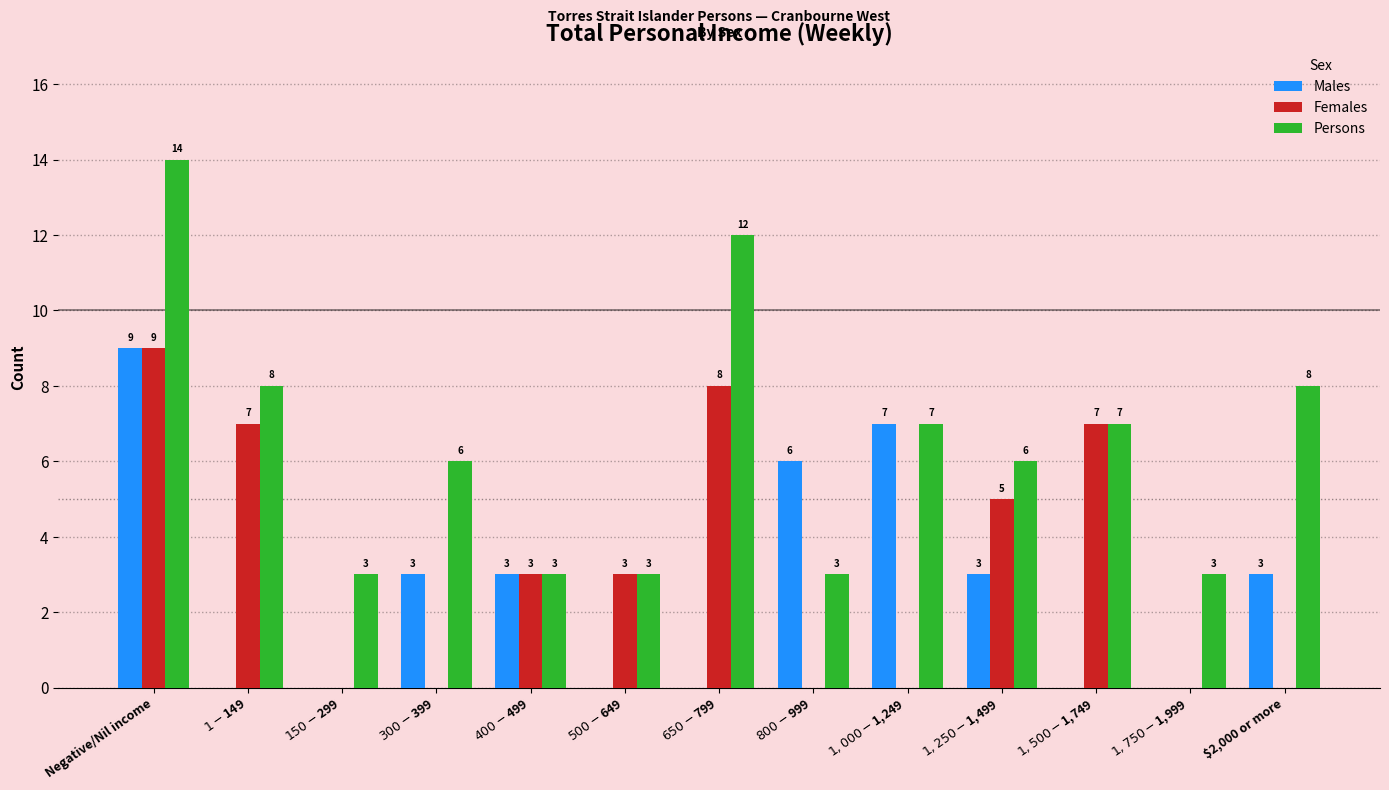

Which category has the highest value in the Males series?

Negative/Nil income